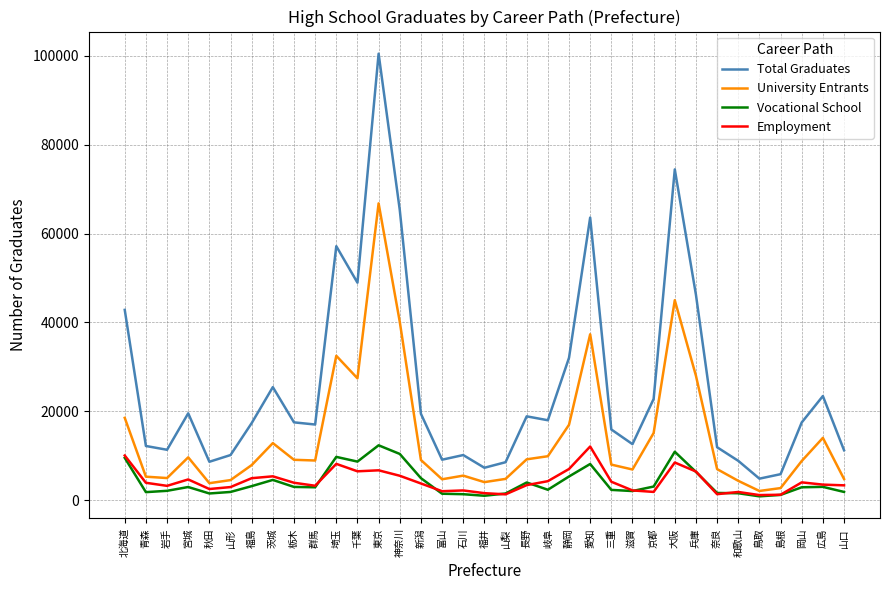

What is the average value of the University Entrants series?

14349